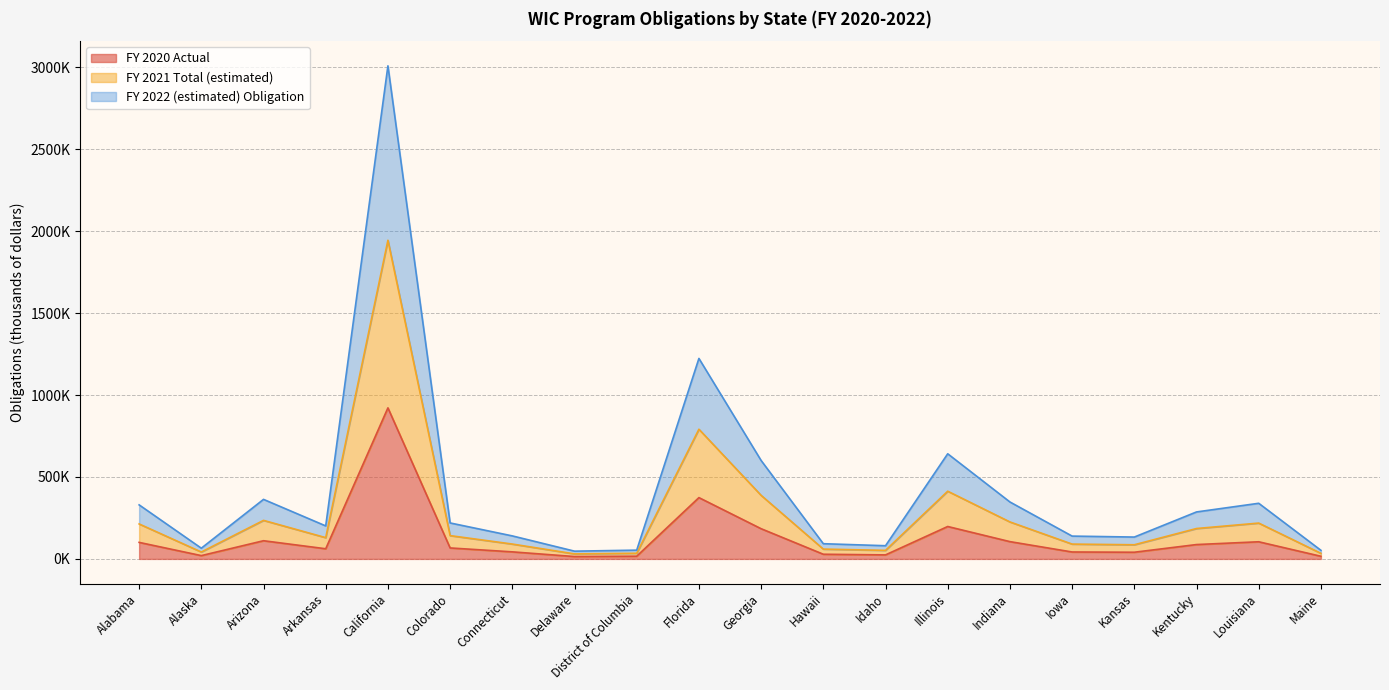

What is the minimum value for FY 2020 Actual?

14466